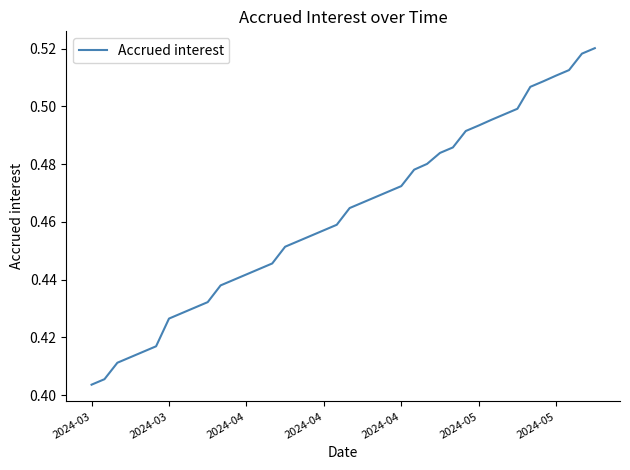

What is the greatest value displayed?

0.5